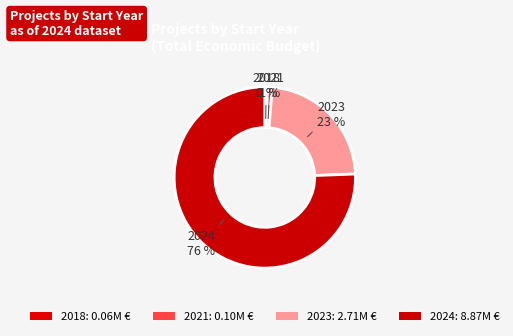

Count the number of slices in the pie.

4